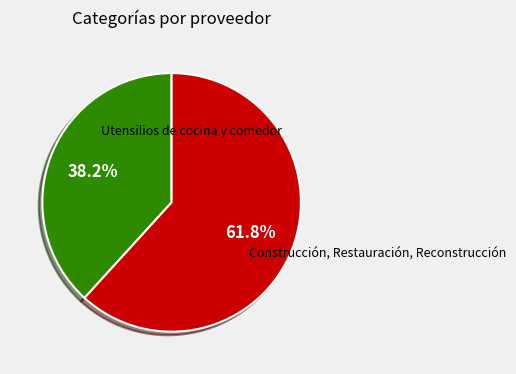

How many segments does this pie chart have?

2